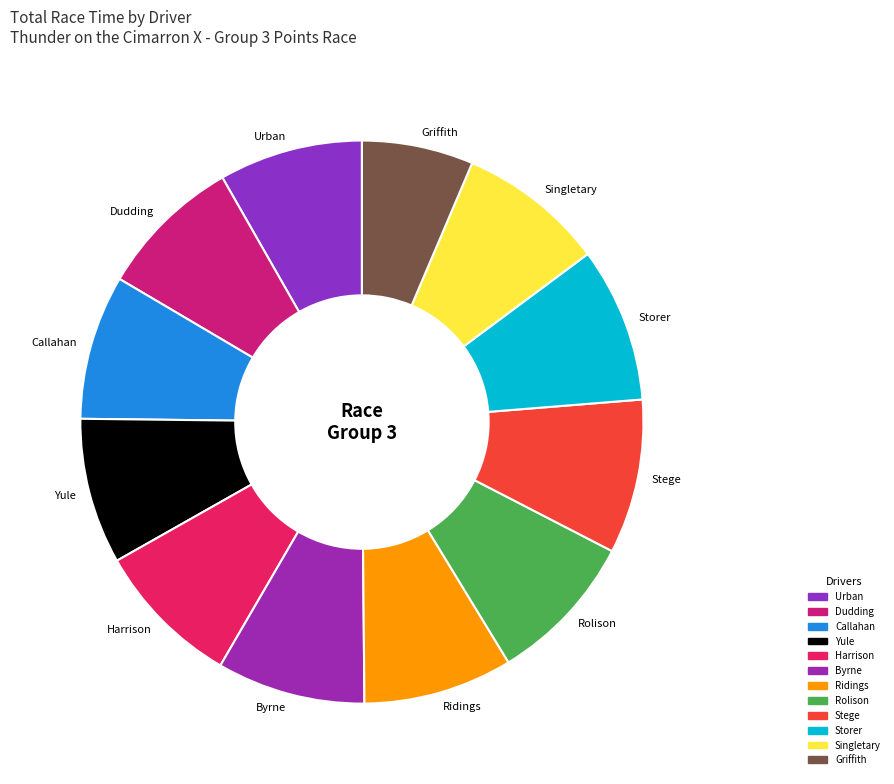

Does any single category account for the majority?

No